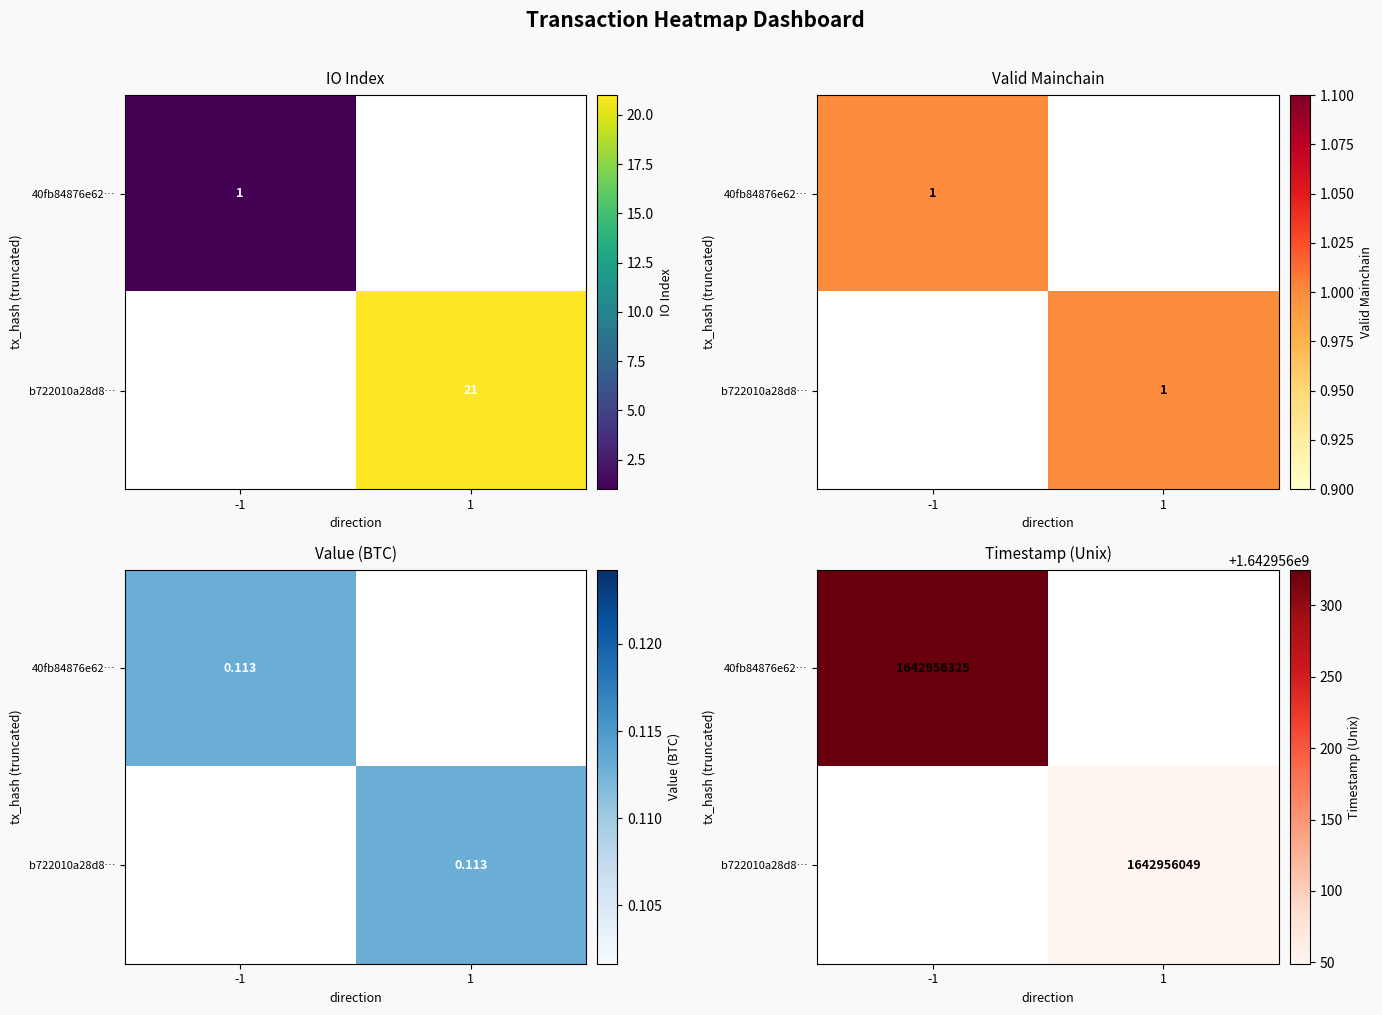

List the series in order of their overall mean, lowest first.

tx2_dir1, tx1_dir-1